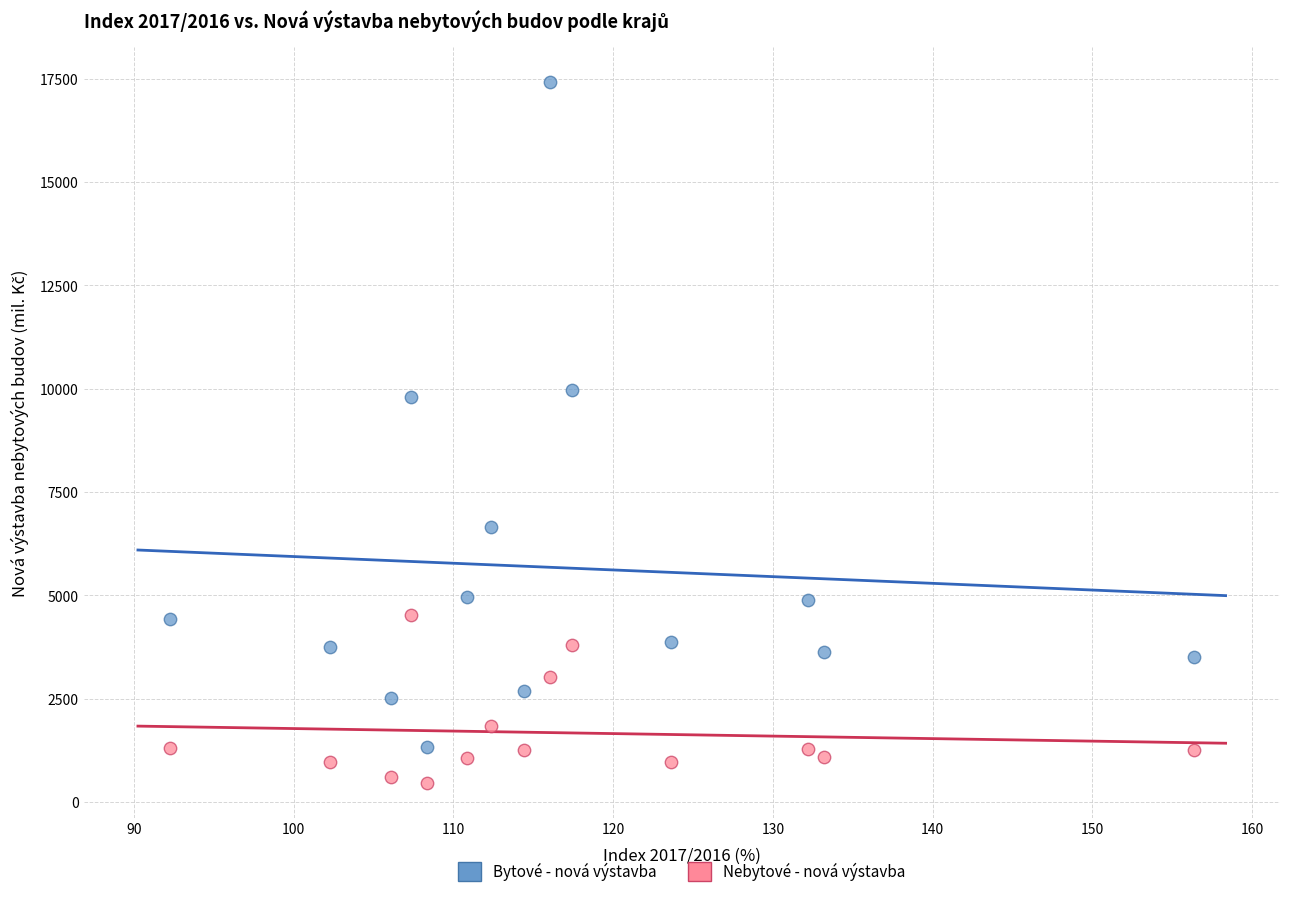

Which series contains the highest Y value?

Bytové - nová výstavba